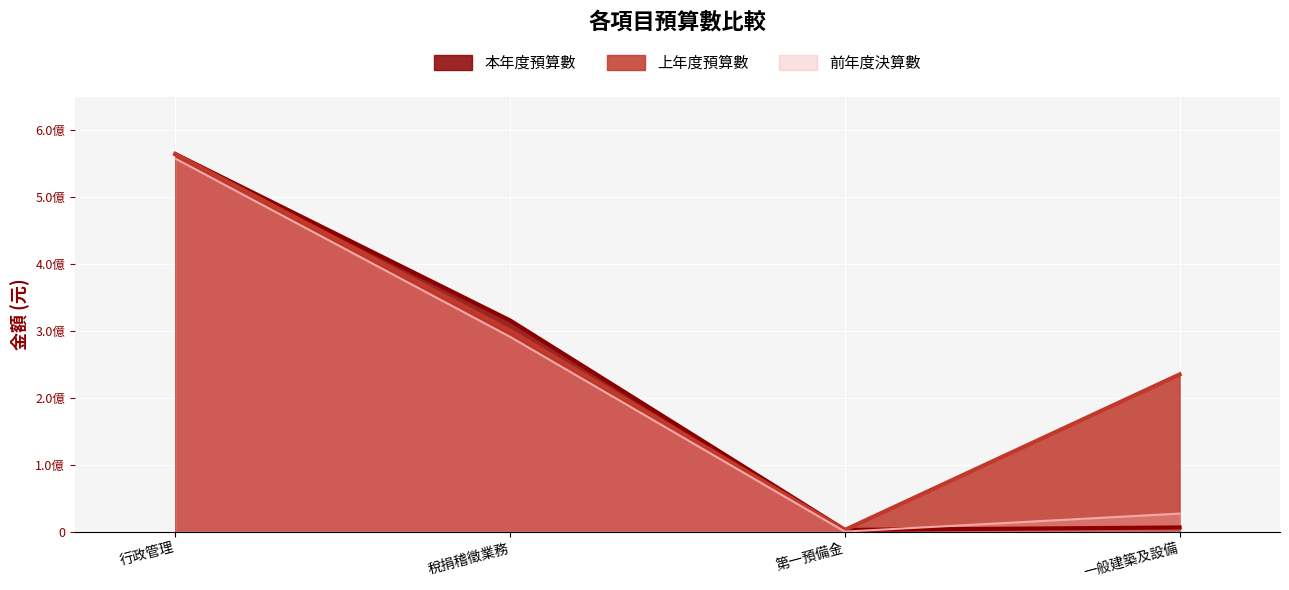

True or false: 上年度預算數 and 前年度決算數 cross at least once.

False